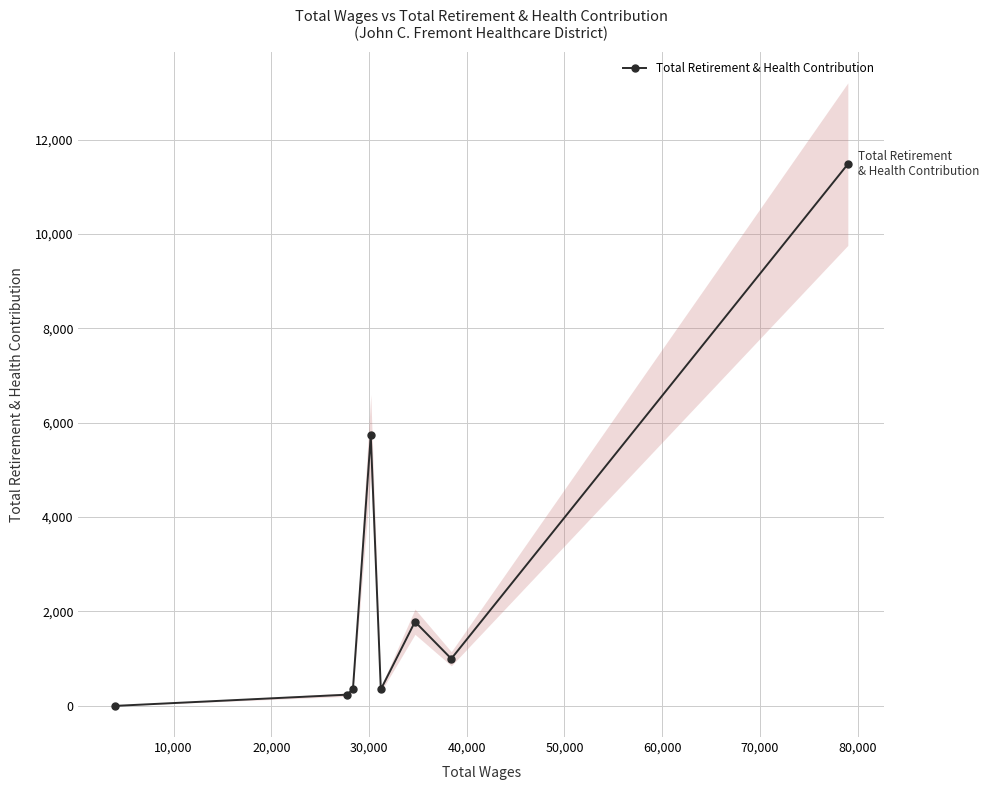

How many lines are shown in the chart?

1